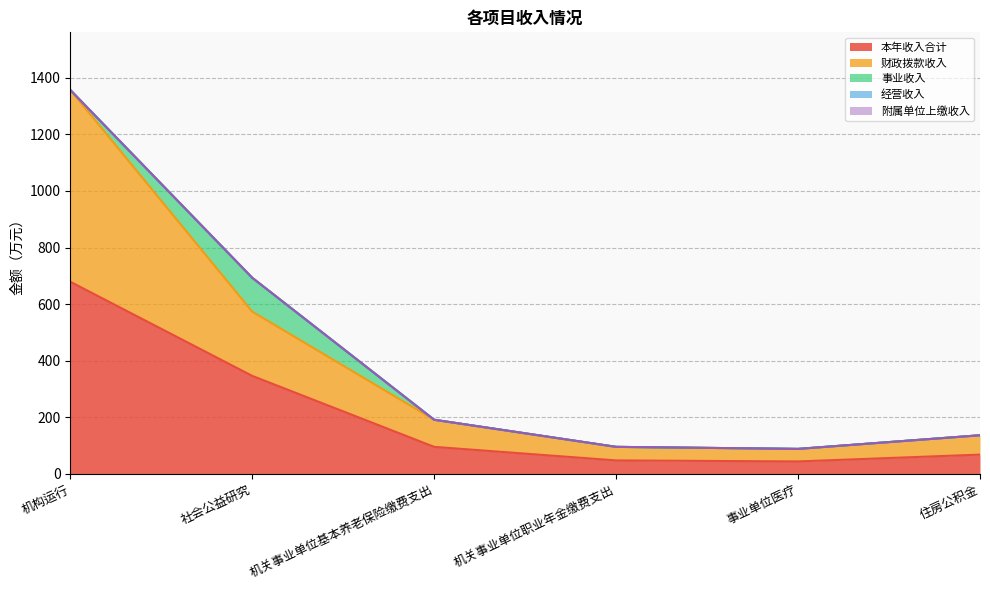

True or false: 事业收入 and 经营收入 cross at least once.

False